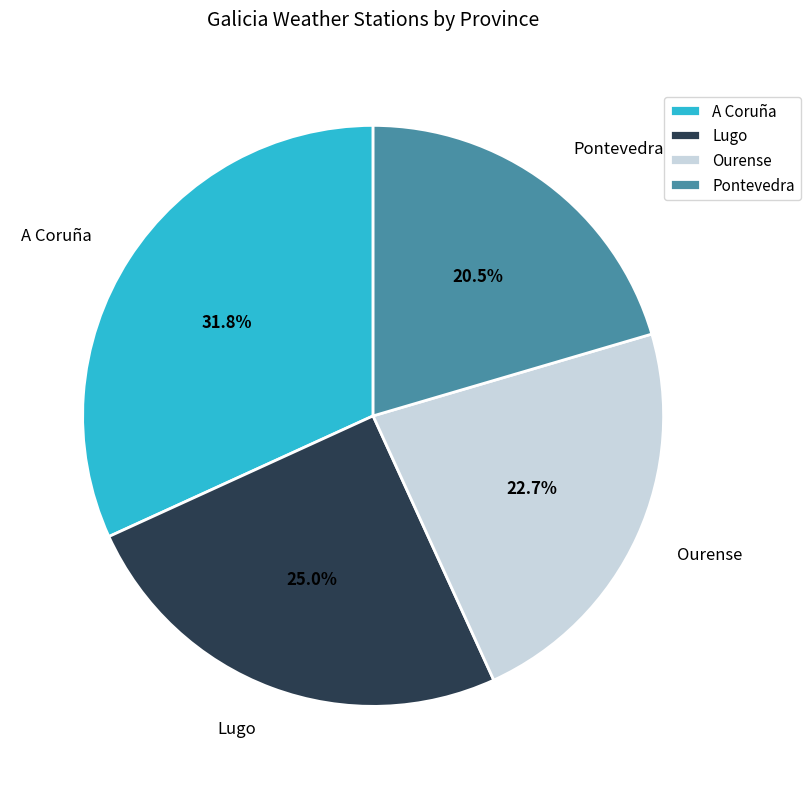

The A Coruña slice represents 24% of the pie. True or false?

False